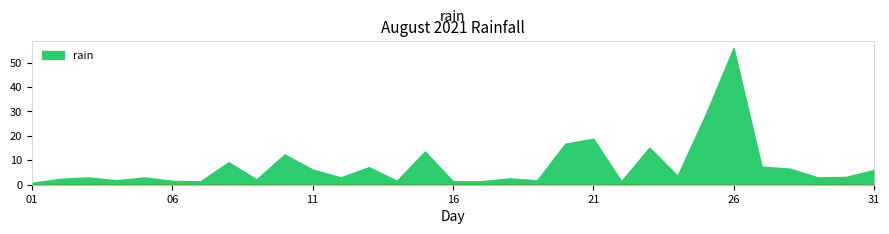

What is the sum of all values?

243.2